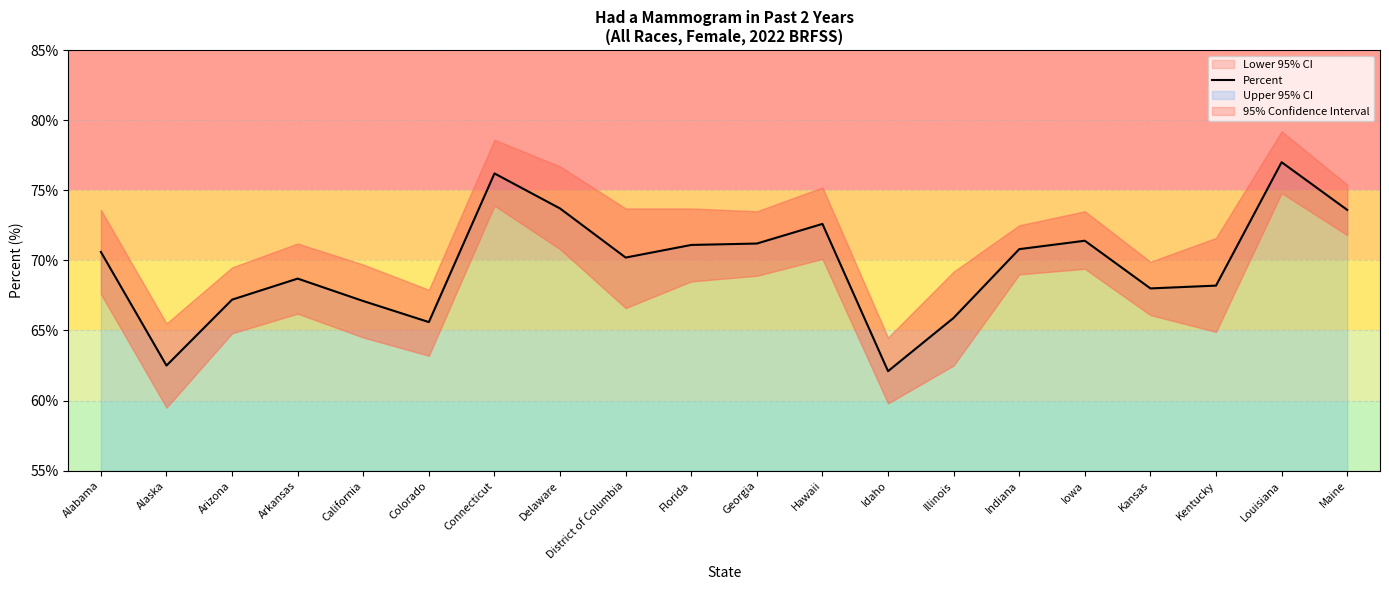

Where is the first local maximum?

Arkansas